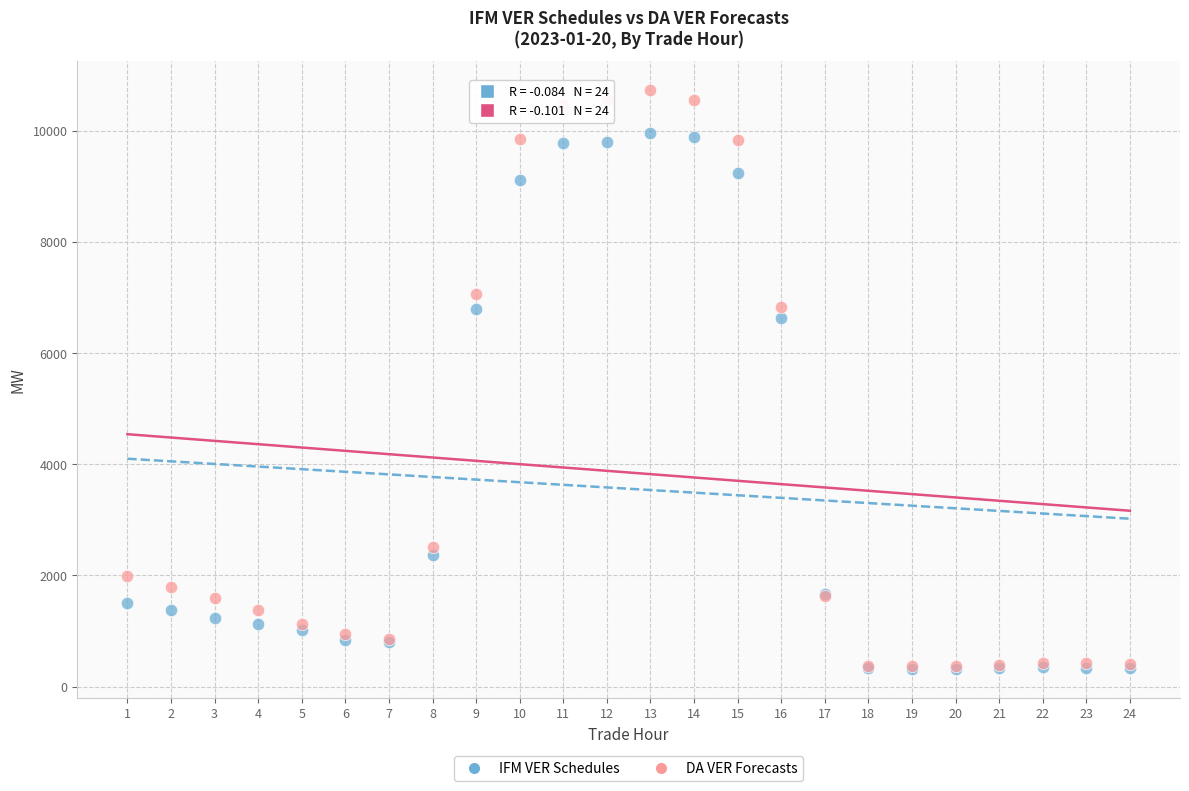

Across all series, what Y value is closest to 5518?

6632.8